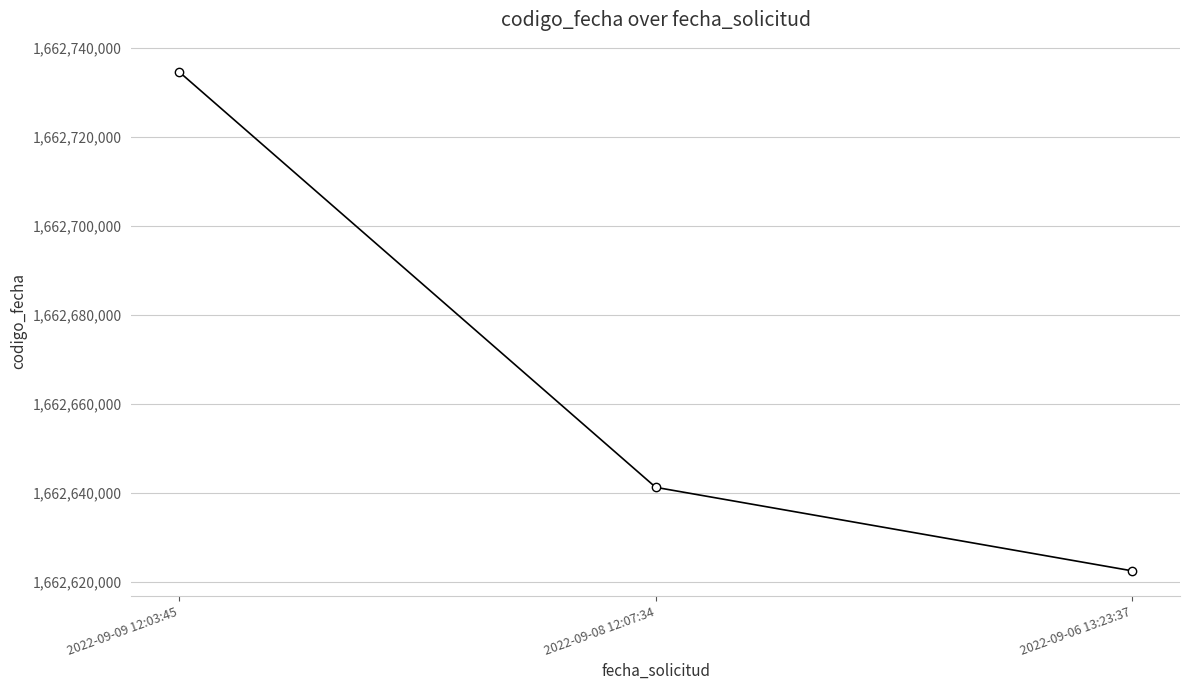

The chart shows a value of 2655093822 at 2022-09-06 13:23:37. True or false?

False